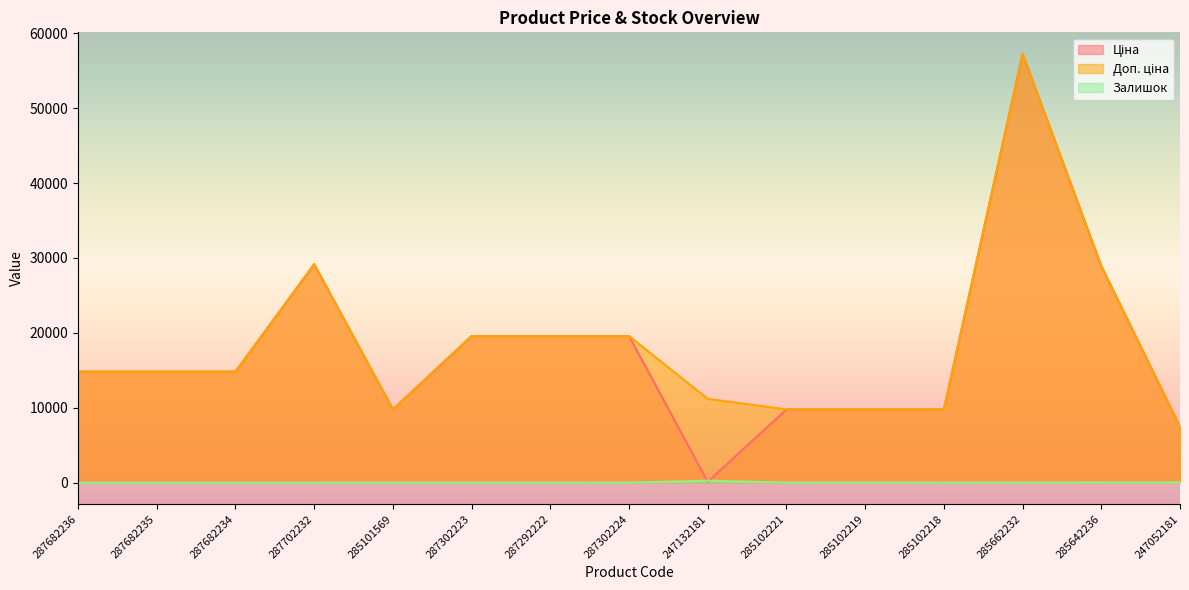

Reading right to left, what are all the values shown in this chart?

Ціна: 7444.6	28901.7	57258.0	9775.5	9775.5	9775.5	111.8	19564.9	19564.9	19564.9	9775.5	29152.3	14817.6	14817.6	14817.6
Доп. ціна: 7444.6	28901.7	57258.0	9775.5	9775.5	9775.5	11182.0	19564.9	19564.9	19564.9	9775.5	29152.3	14817.6	14817.6	14817.6
Залишок: 20.0	16.0	13.0	3.0	14.0	11.0	260.0	6.0	1.0	7.0	7.0	0.0	0.0	0.0	0.0